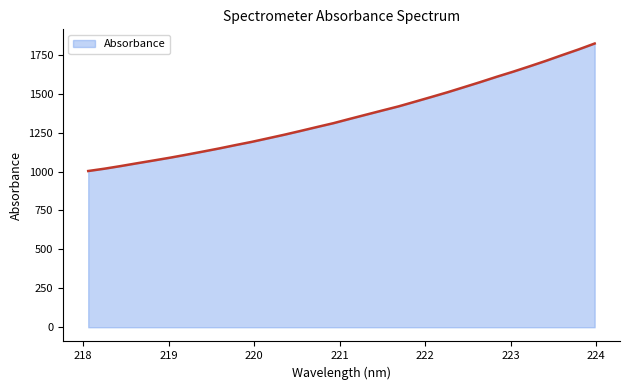

What is the greatest value displayed?

1822.0